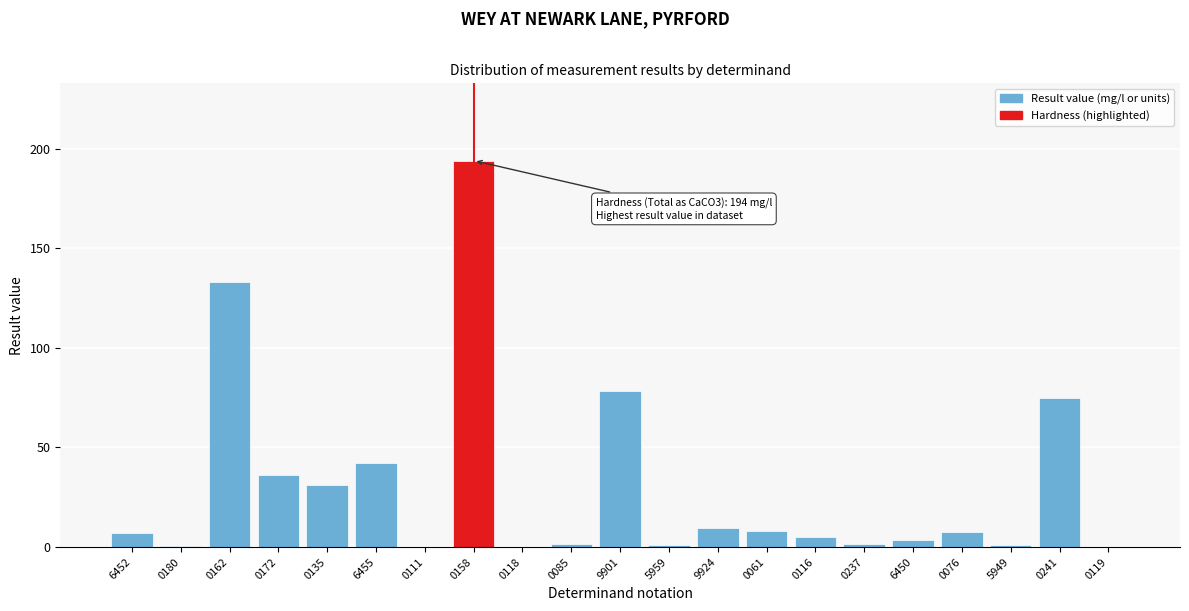

Is it true that the value at 6455 is 19.9?

False